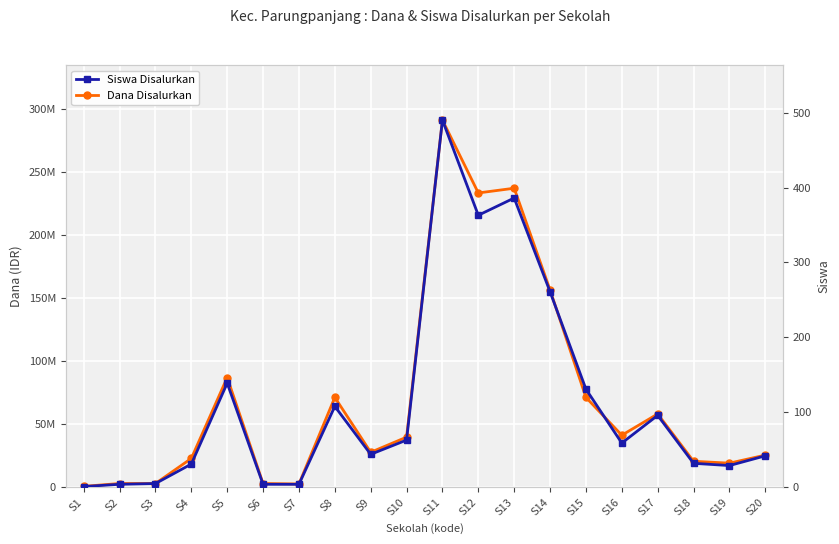

What is the minimum value for Dana Disalurkan?

750000